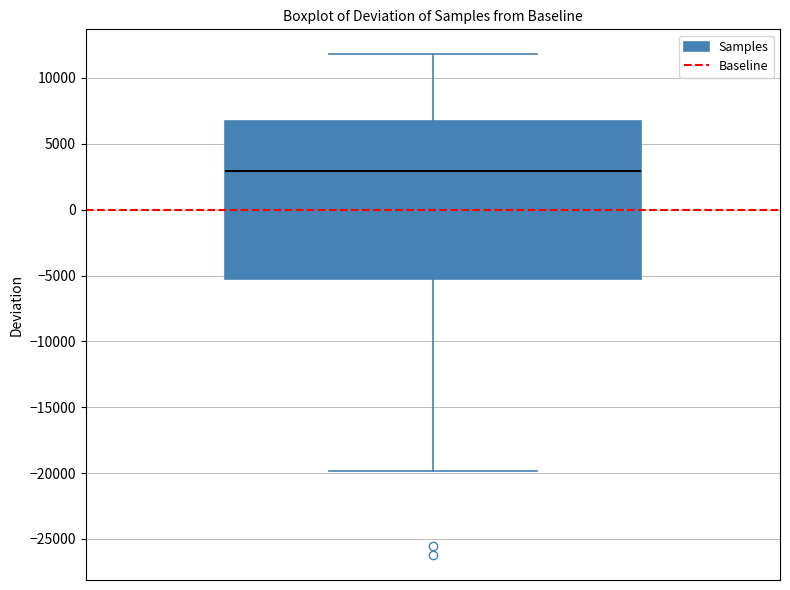

Where does the median line of the box sit on the y-axis? The values are not printed on the chart, so give them approximately, as read against the axis.

3000